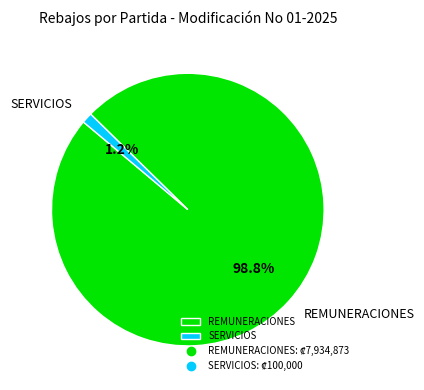

Is there a majority slice in this chart?

Yes